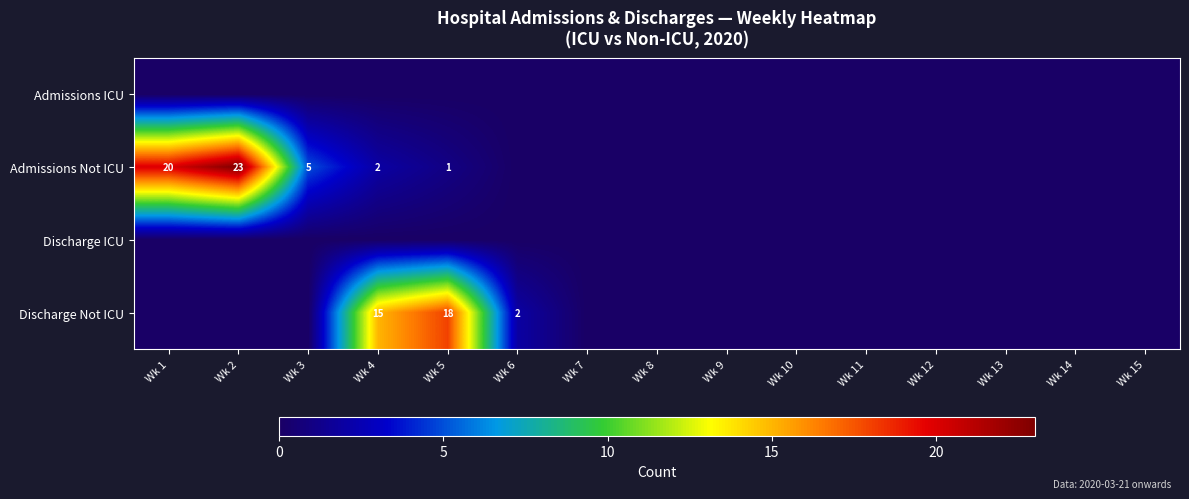

True or false: Admissions Not ICU has a value of 34 at Wk 2.

False